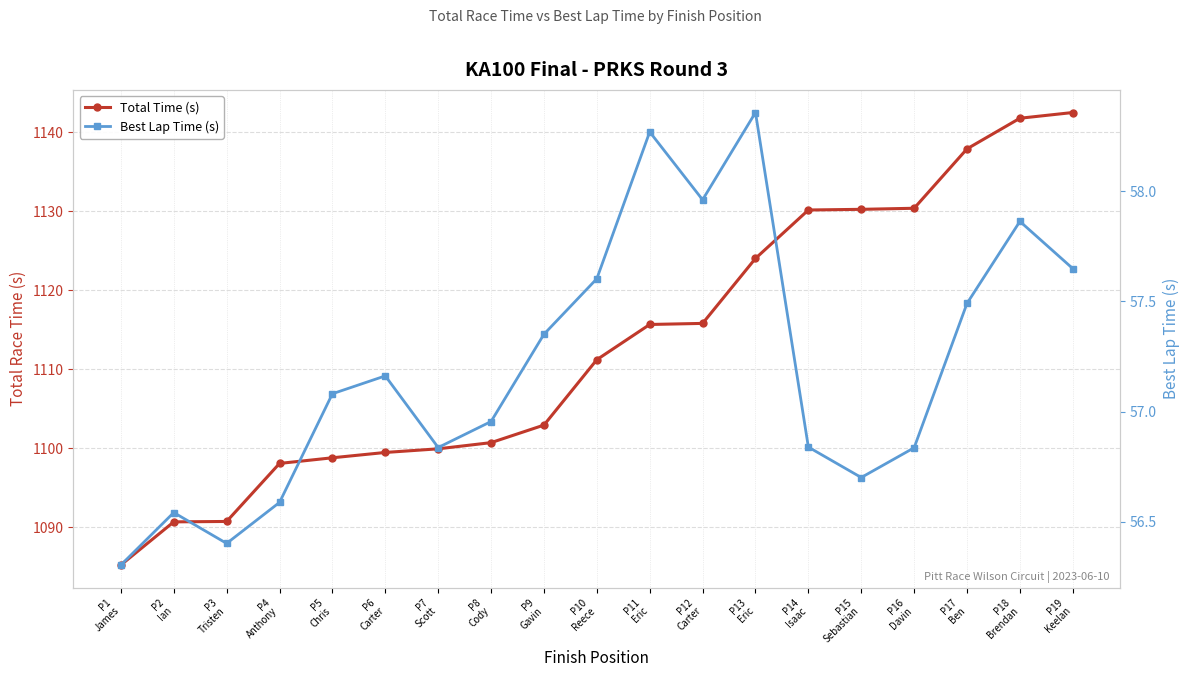

How many distinct data groups are displayed?

2